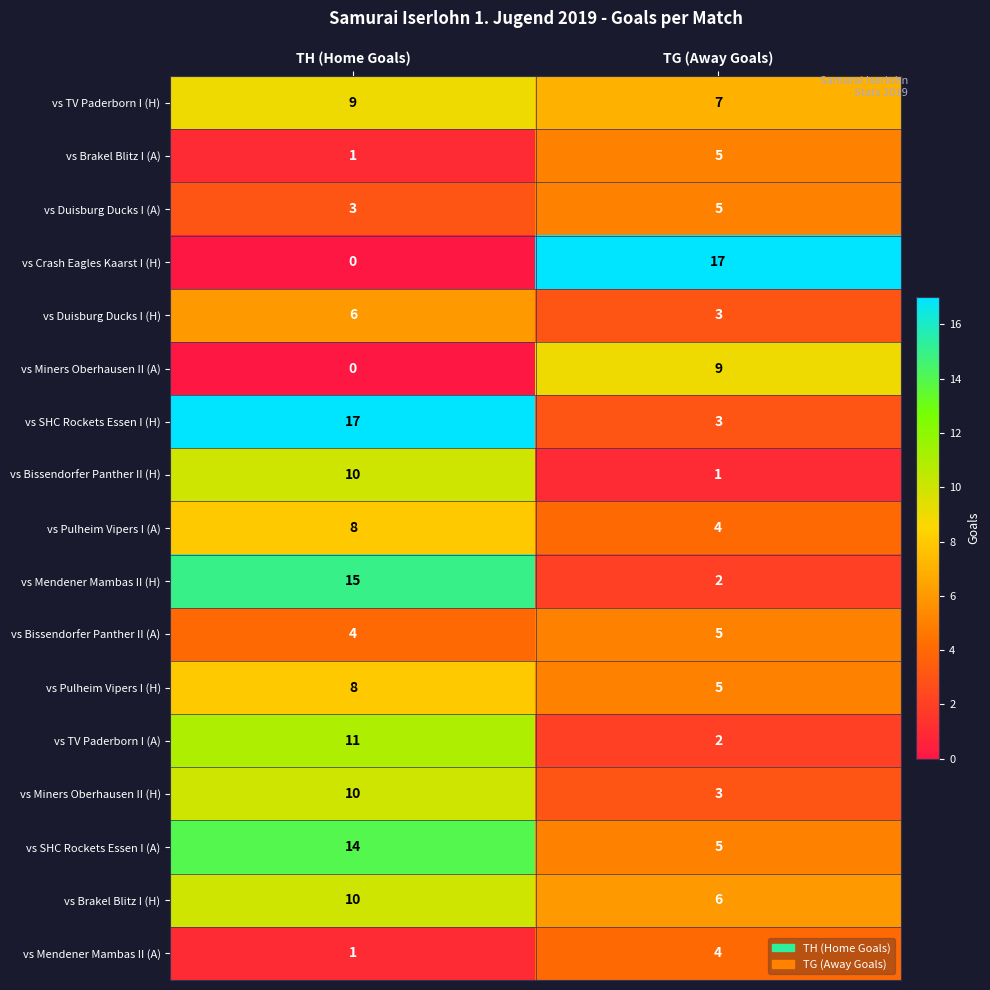

The vs Duisburg Ducks I (H) series shows 4 at TH (Home Goals). True or false?

False